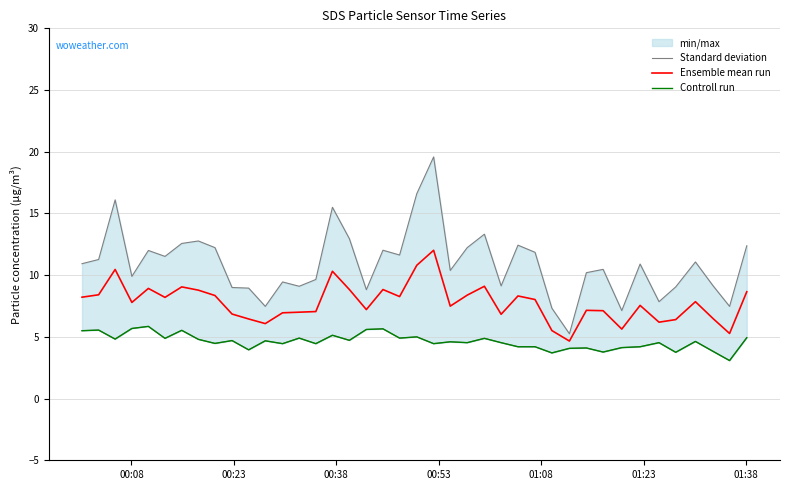

Reading right to left, what are all the values shown in this chart?

Standard deviation: 12.4	7.5	9.2	11.1	9.1	7.8	10.9	7.1	10.5	10.2	5.2	7.3	11.8	12.4	9.1	13.3	12.2	10.4	19.6	16.6	11.6	12.0	8.8	12.9	15.5	9.7	9.1	9.4	7.5	8.9	9.0	12.2	12.8	12.6	11.5	12.0	9.9	16.1	11.3	10.9
Ensemble mean run: 8.7	5.3	6.5	7.8	6.4	6.2	7.6	5.6	7.1	7.1	4.7	5.5	8.0	8.3	6.8	9.1	8.4	7.5	12.0	10.8	8.3	8.8	7.2	8.8	10.3	7.1	7.0	6.9	6.1	6.4	6.8	8.3	8.8	9.1	8.2	8.9	7.8	10.5	8.4	8.2
Controll run: 4.9	3.1	3.8	4.6	3.8	4.5	4.2	4.1	3.8	4.1	4.1	3.7	4.2	4.2	4.5	4.9	4.5	4.6	4.5	5.0	4.9	5.7	5.6	4.7	5.1	4.5	4.9	4.5	4.7	4.0	4.7	4.5	4.8	5.5	4.9	5.8	5.7	4.8	5.5	5.5